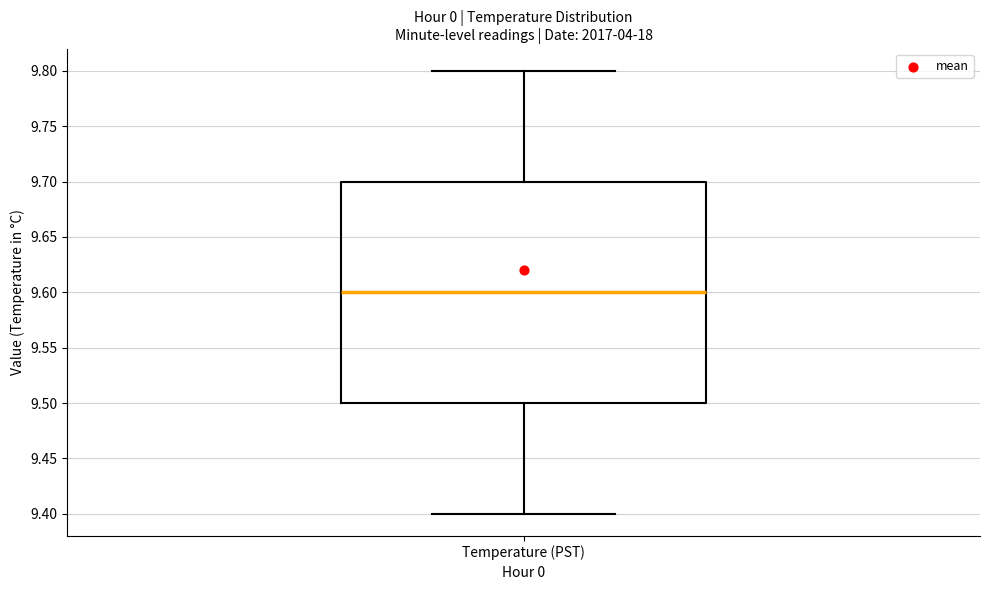

Where is the upper edge of the box for Temperature (PST) on the y-axis? The values are not printed on the chart, so give them approximately, as read against the axis.

9.7